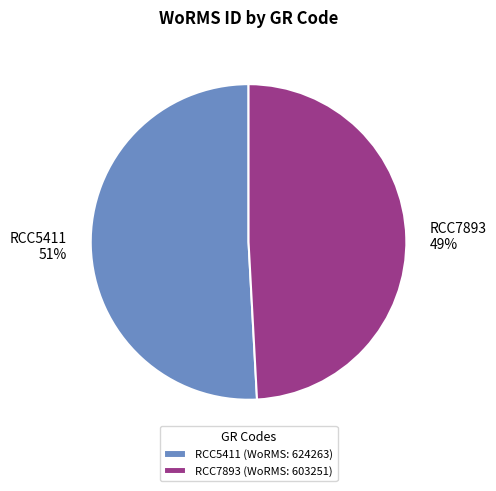

What is the smallest slice in the pie chart?

RCC7893